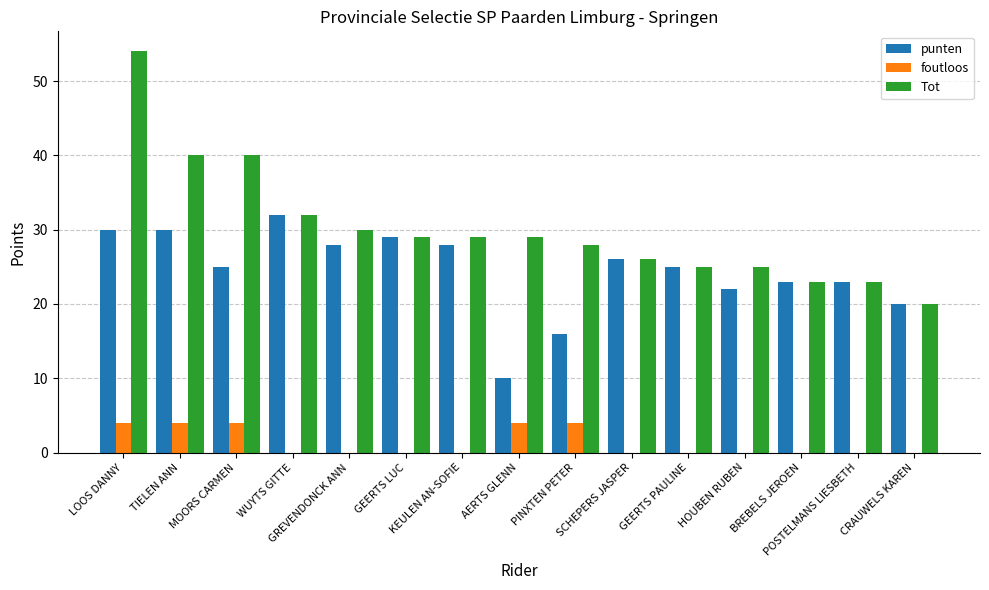

What are all the series names shown in the legend?

punten, foutloos, Tot